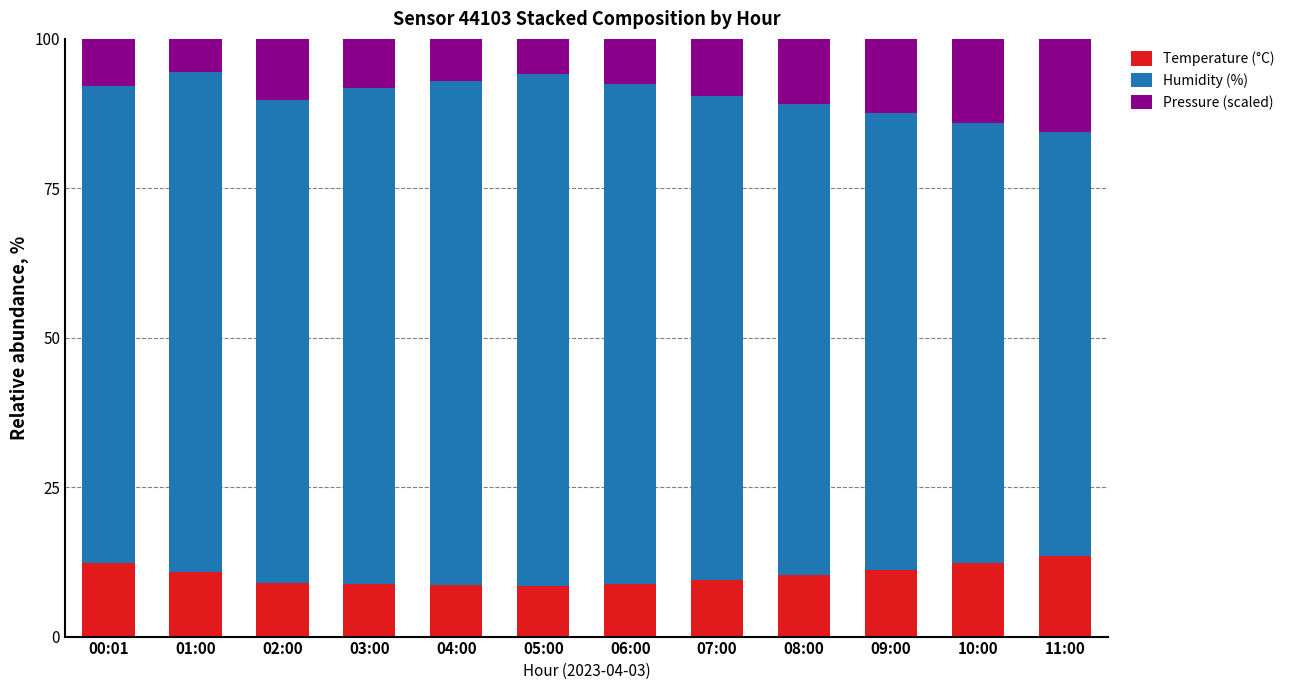

What are all the series names shown in the legend?

Temperature (°C), Humidity (%), Pressure (scaled)